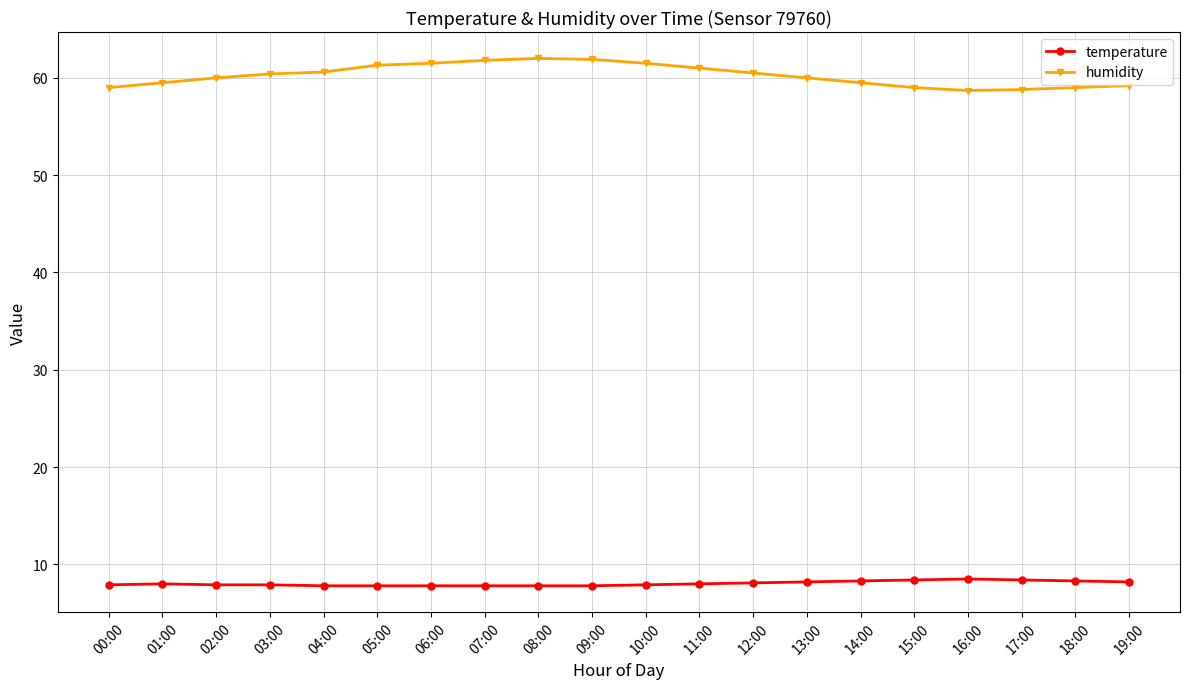

Rank the series by their maximum value, from highest to lowest.

humidity, temperature